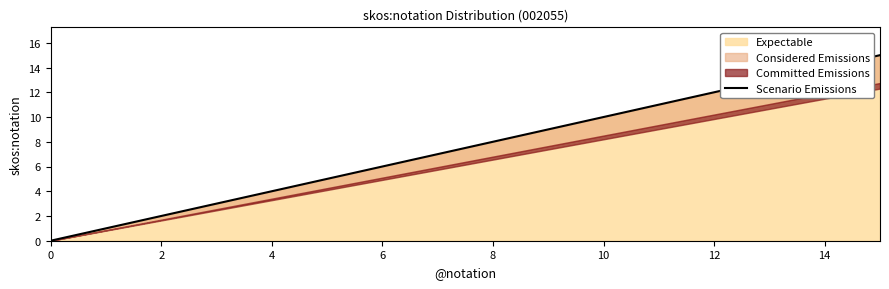

What is the difference between the maximum and minimum values?

15